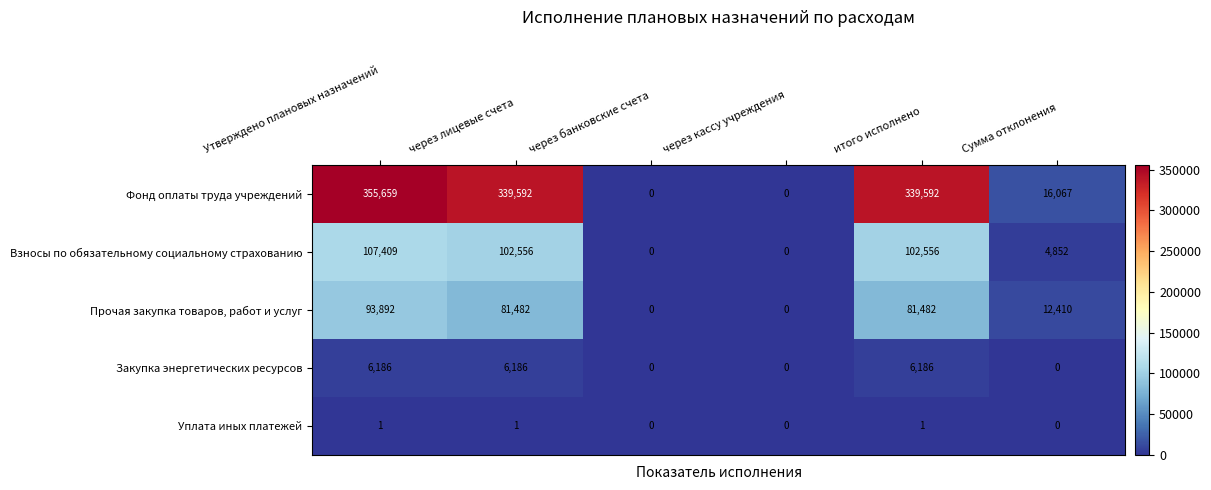

At how many categories does at least one series exceed 210571?

3